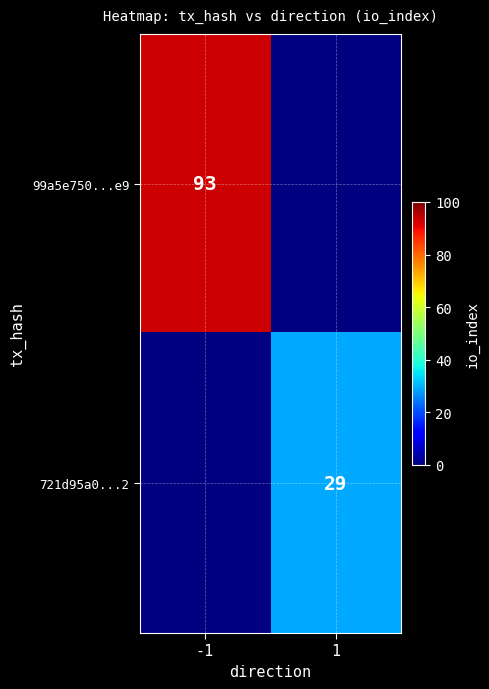

Is it true that 721d95a0...2 equals 43 at 1?

False